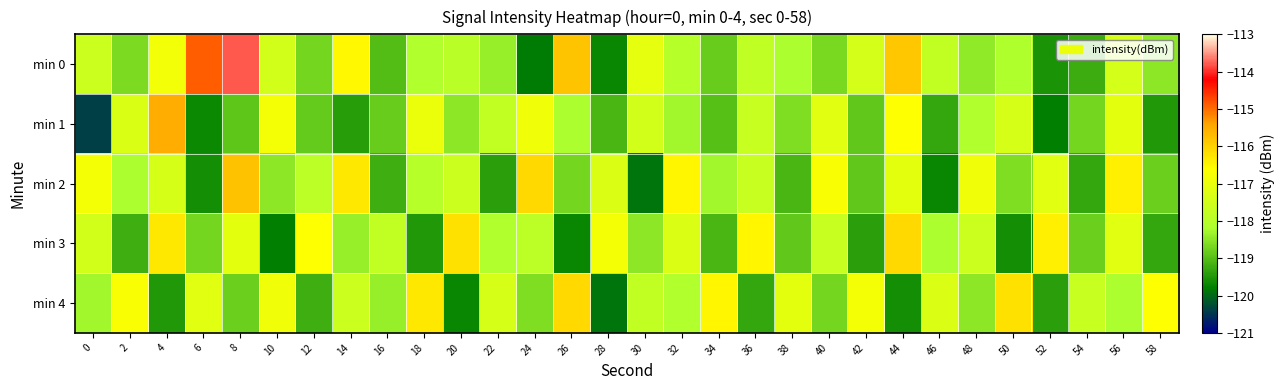

Which category has the highest value across all series?

8